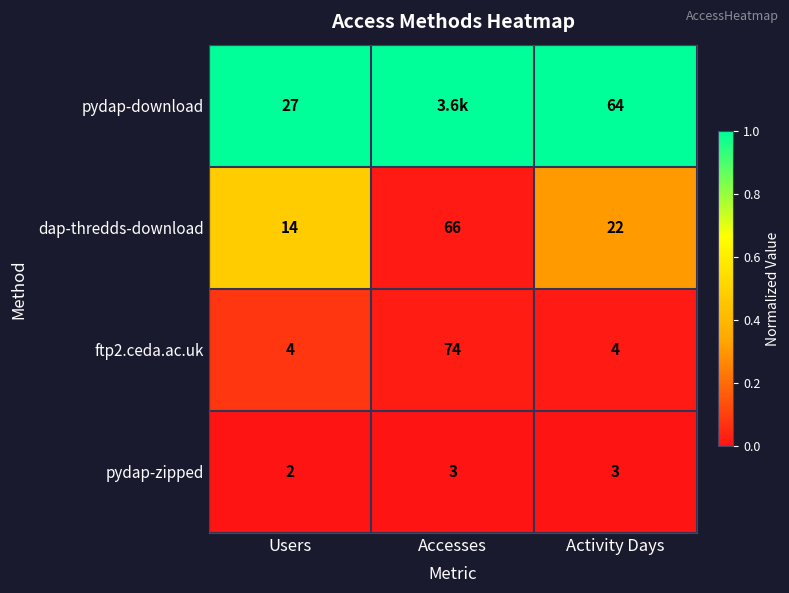

Rank the series at Activity Days from highest to lowest value.

pydap-download, dap-thredds-download, ftp2.ceda.ac.uk, pydap-zipped